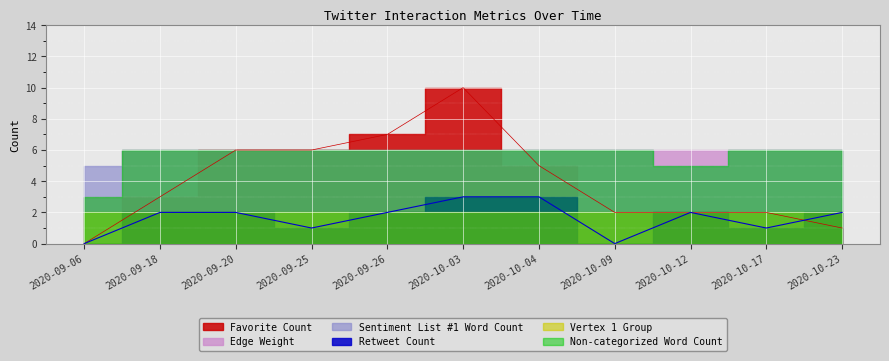

Is the value of Favorite Count at 2020-10-12 greater than the value of Vertex 1 Group at 2020-10-23?

No